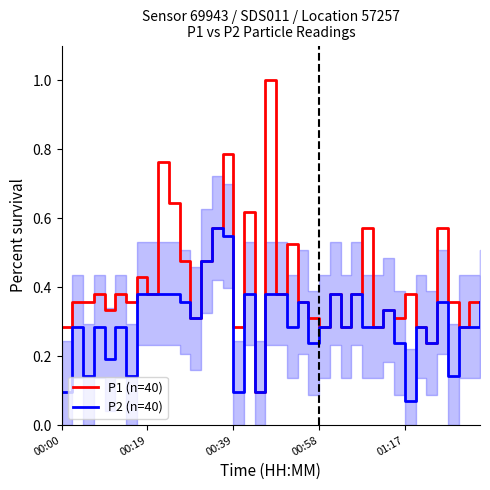

How many categories are shown in the chart?

40